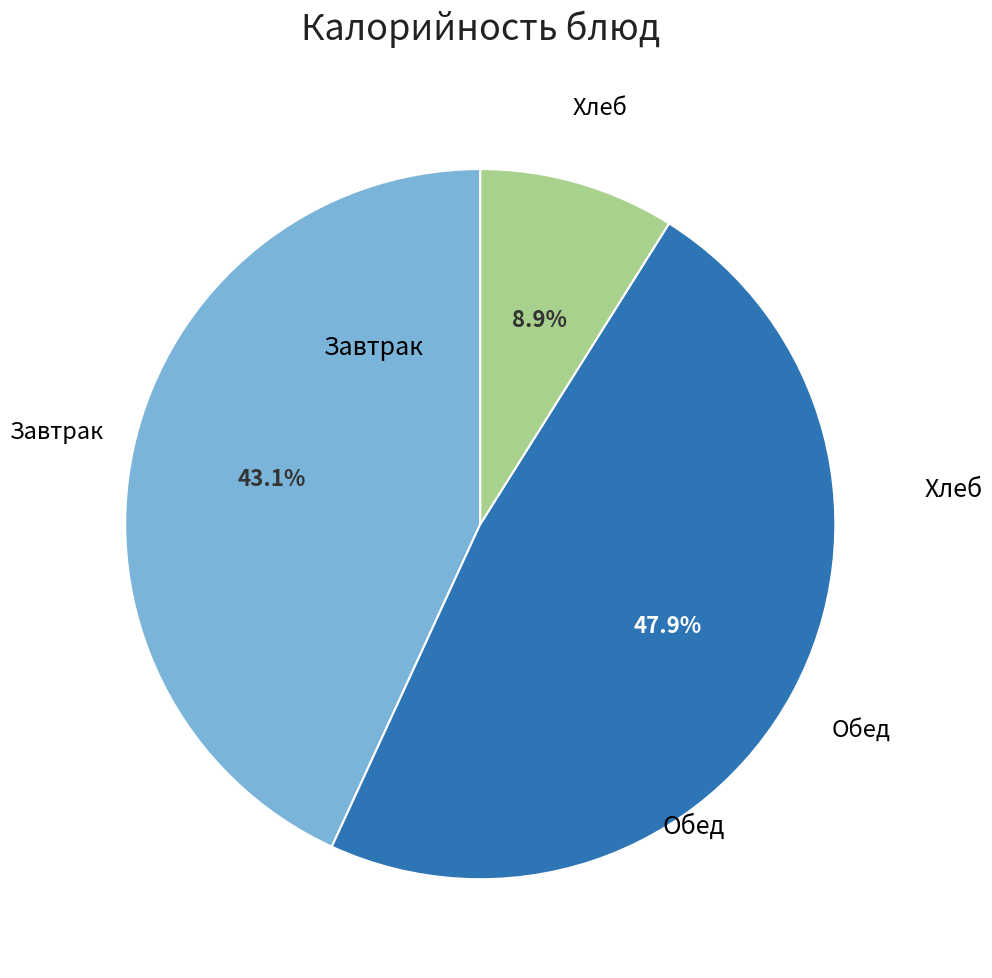

Is there any slice that represents more than half of the pie?

No